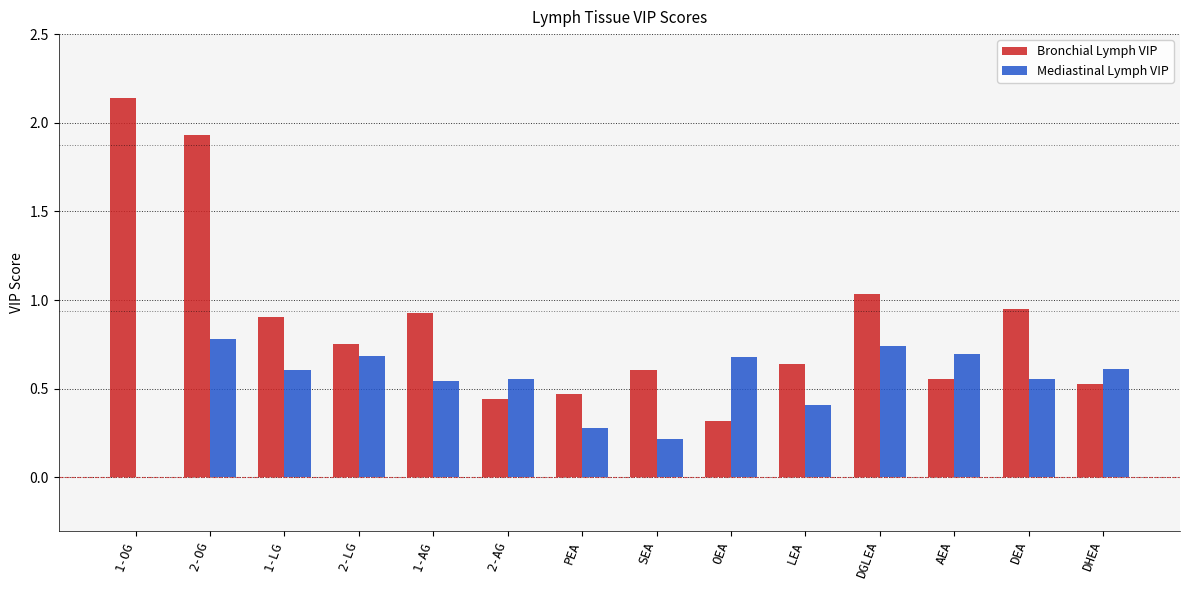

The value of Mediastinal Lymph VIP at SEA is 0.1. True or false?

False